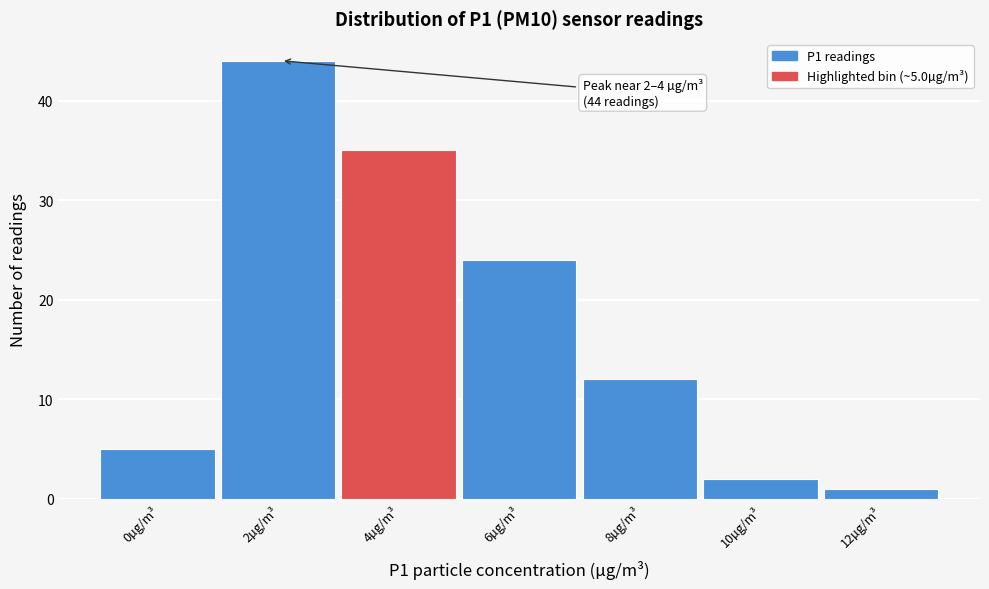

Reading left to right, what are all the values shown in this chart?

5	44	35	24	12	2	1